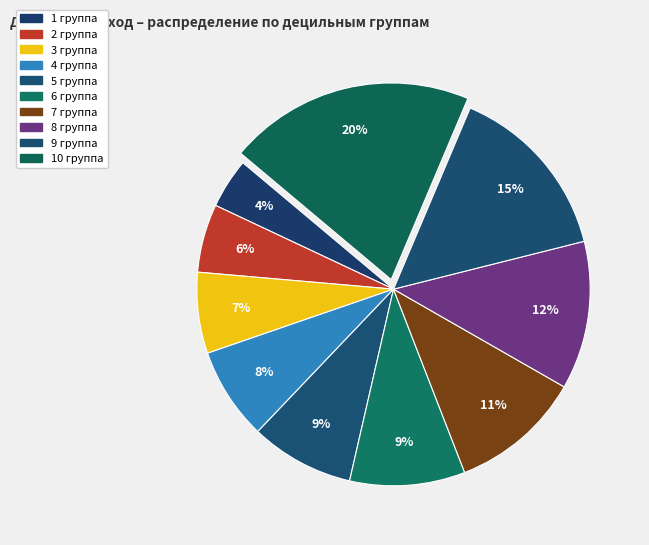

How many slices are in this pie chart?

10